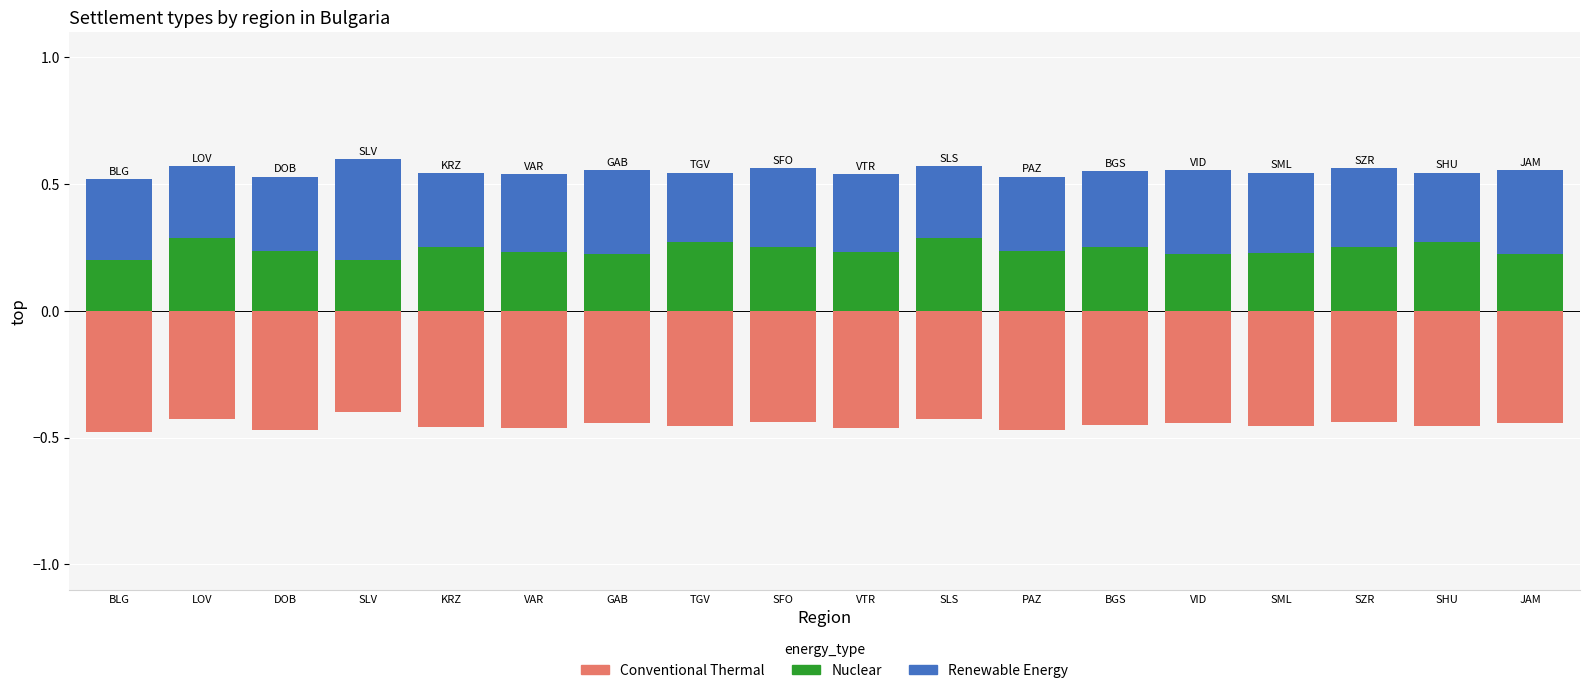

Which category has the lowest value in the Renewable Energy series?

TGV